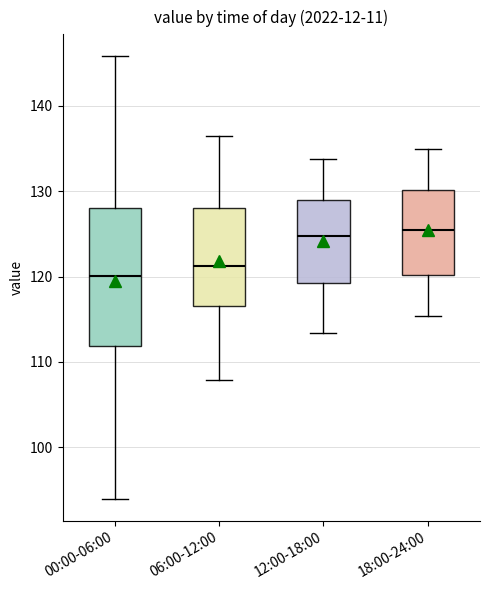

Reading left to right, read every box against the y-axis: the position of its median line, the range the box covers, and the ends of its whiskers. The values are not printed on the chart, so give them approximately, as read against the axis.

00:00-06:00: median 120, box 112 to 128, whiskers 94 to 146
06:00-12:00: median 121, box 116 to 128, whiskers 108 to 136
12:00-18:00: median 125, box 119 to 129, whiskers 113 to 134
18:00-24:00: median 125, box 120 to 130, whiskers 115 to 135